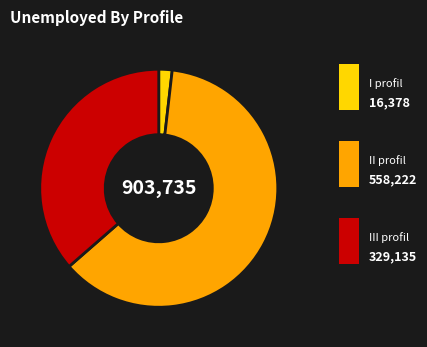

Is there a majority slice in this chart?

Yes